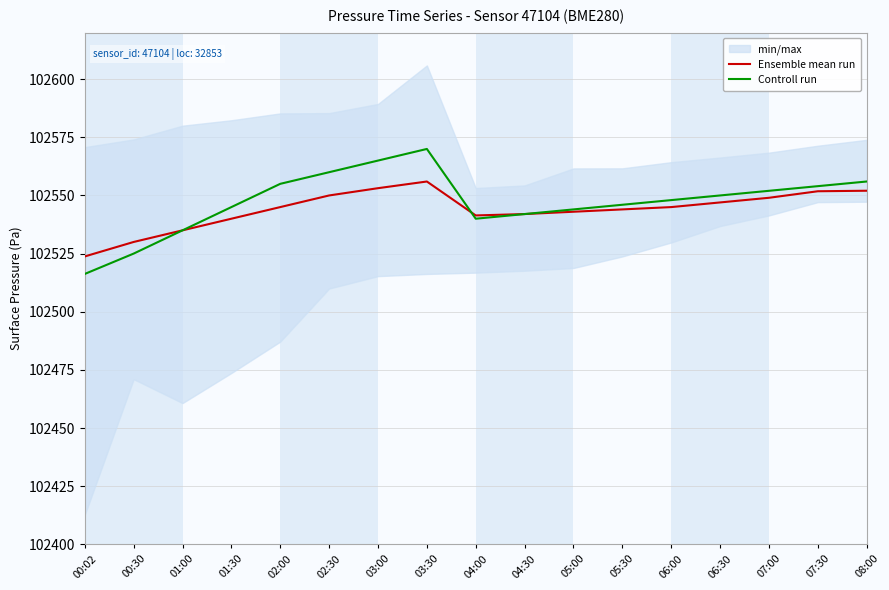

Reading left to right, list all the values displayed in this chart.

Ensemble mean run: 102523.8	102530.0	102535.0	102540.0	102545.0	102550.0	102553.1	102556.0	102541.4	102542.0	102543.0	102544.0	102545.0	102547.0	102549.0	102551.8	102552.0
Controll run: 102516.2	102525.0	102535.0	102545.0	102555.0	102560.0	102565.0	102570.0	102540.0	102542.0	102544.0	102546.0	102548.0	102550.0	102552.0	102554.0	102556.0